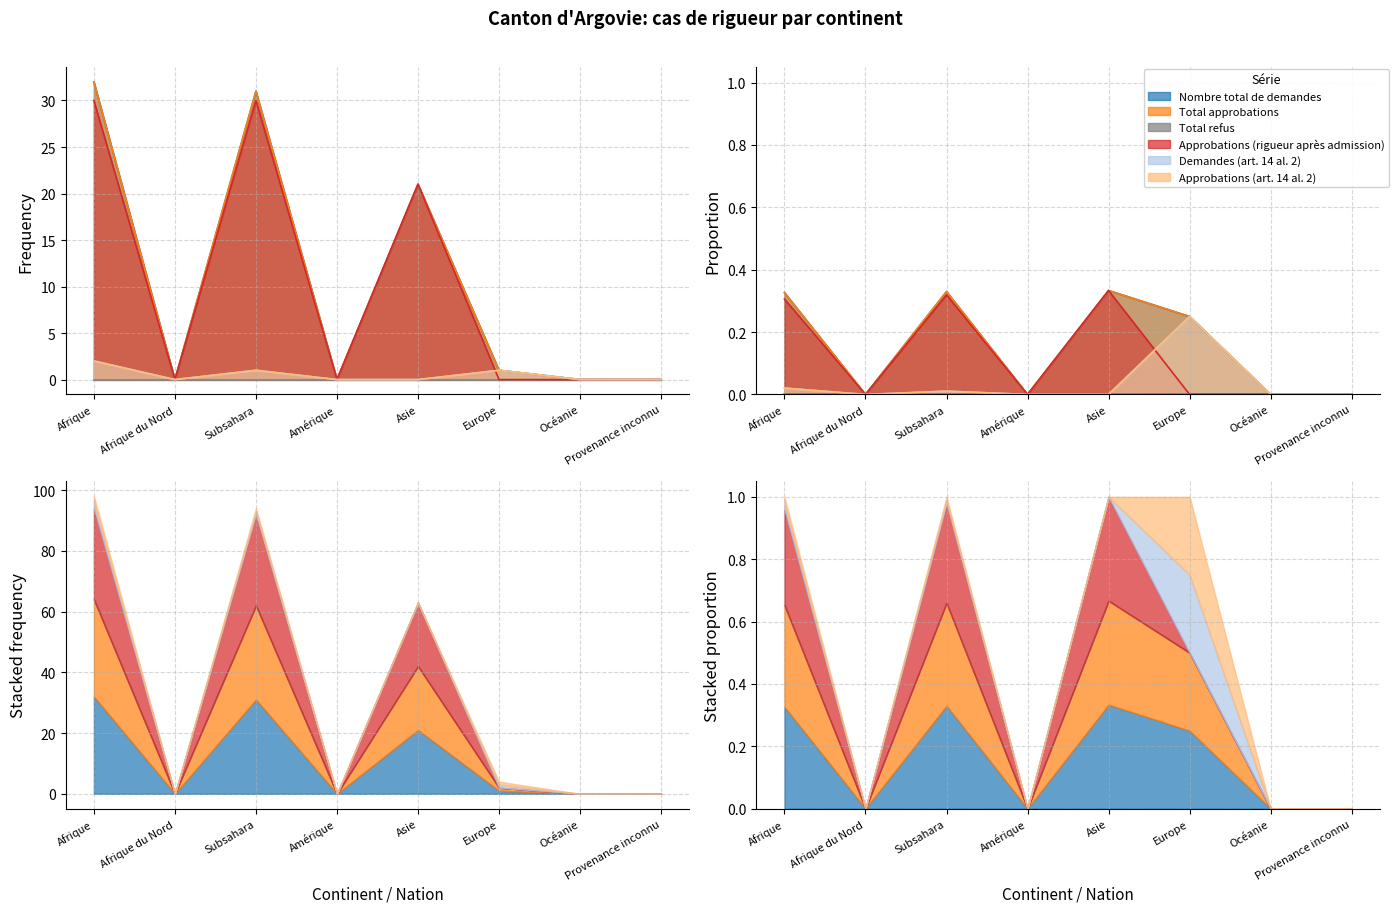

How many data points in Demandes (art. 14 al. 2) are above 0?

3